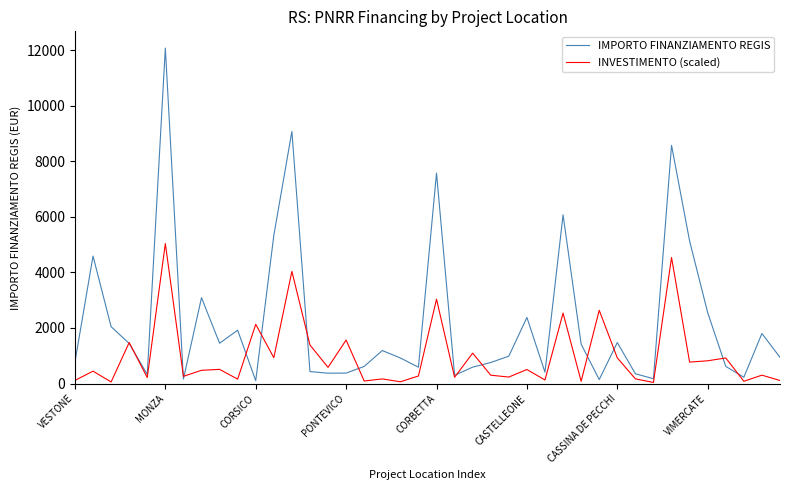

What is the difference between the maximum and minimum values in the IMPORTO FINANZIAMENTO REGIS series?

11968.8